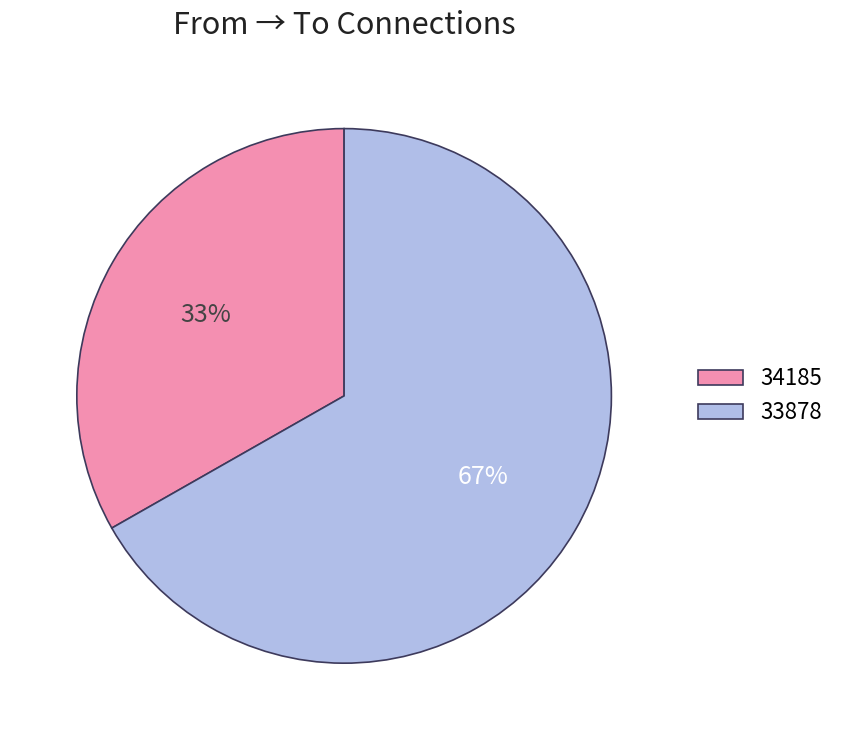

To the nearest percent, what portion does 33878 represent?

67%